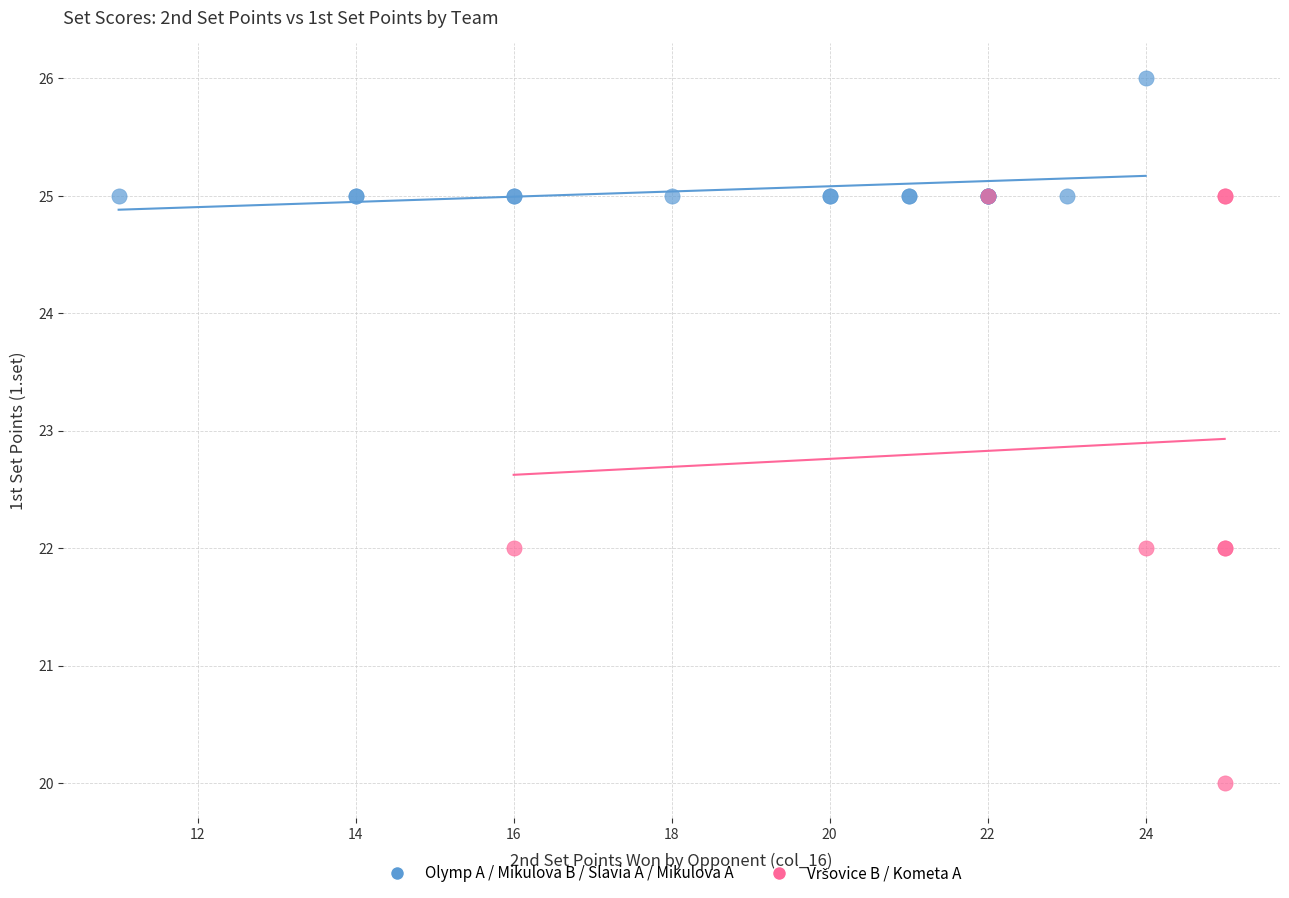

Which series reaches the maximum Y coordinate?

Olymp A / Mikulova B / Slavia A / Mikulova A